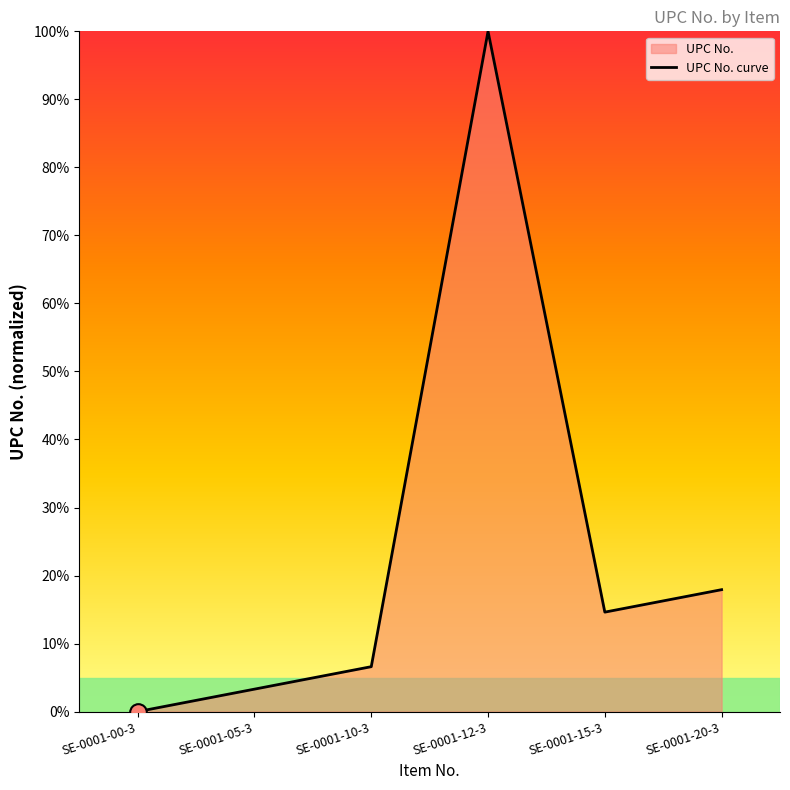

Rank the categories by value from lowest to highest.

SE-0001-00-3, SE-0001-05-3, SE-0001-10-3, SE-0001-15-3, SE-0001-20-3, SE-0001-12-3